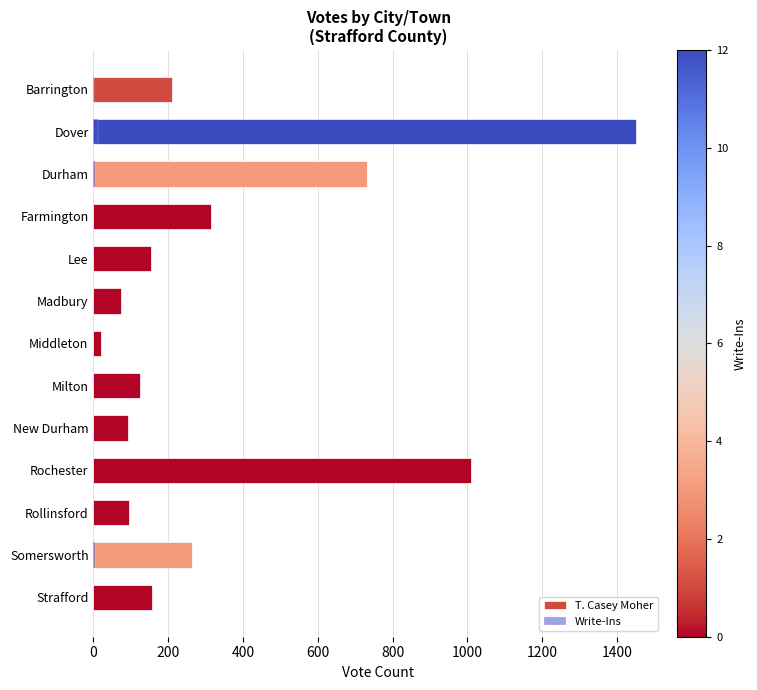

What is the average value of the T. Casey Moher series?

361